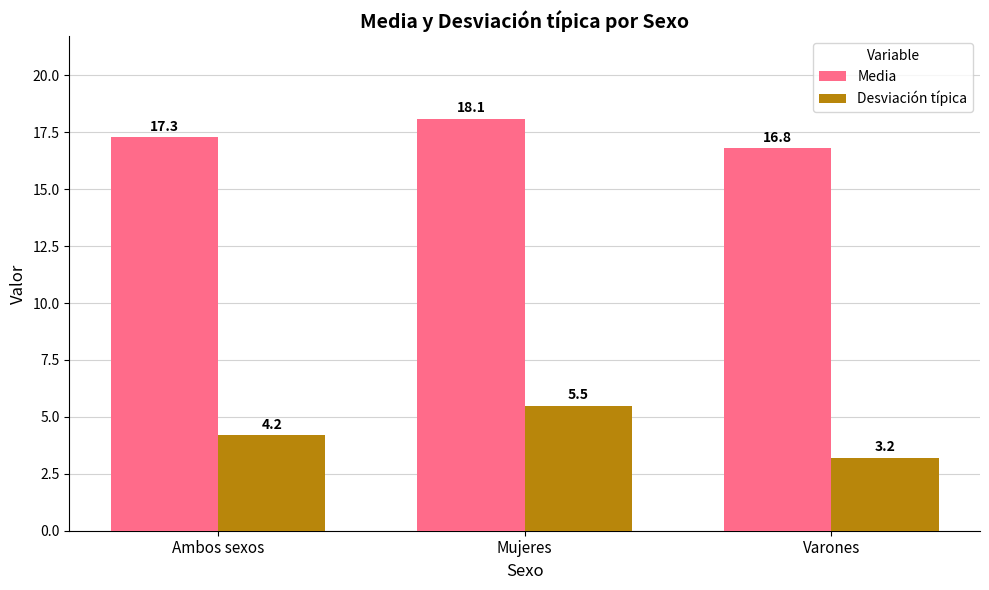

What are all the series names shown in the legend?

Media, Desviación típica